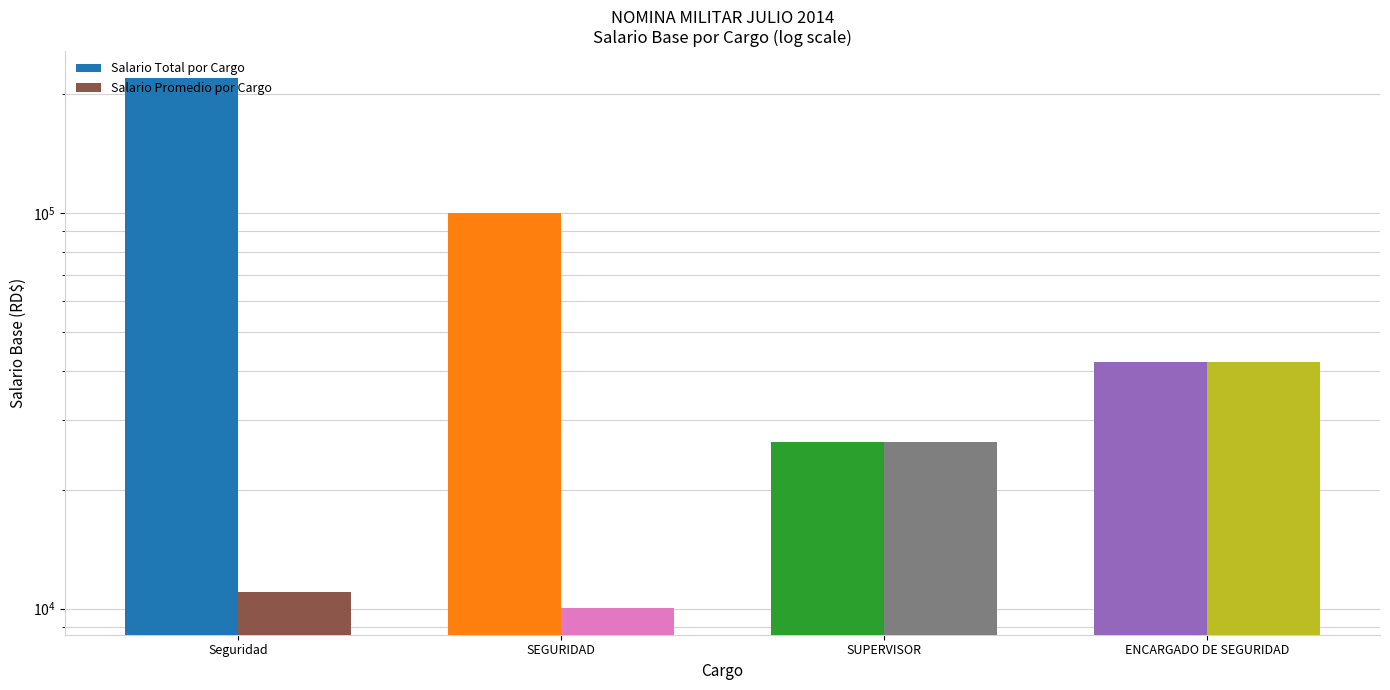

At which category does the chart reach its peak across all series?

Seguridad